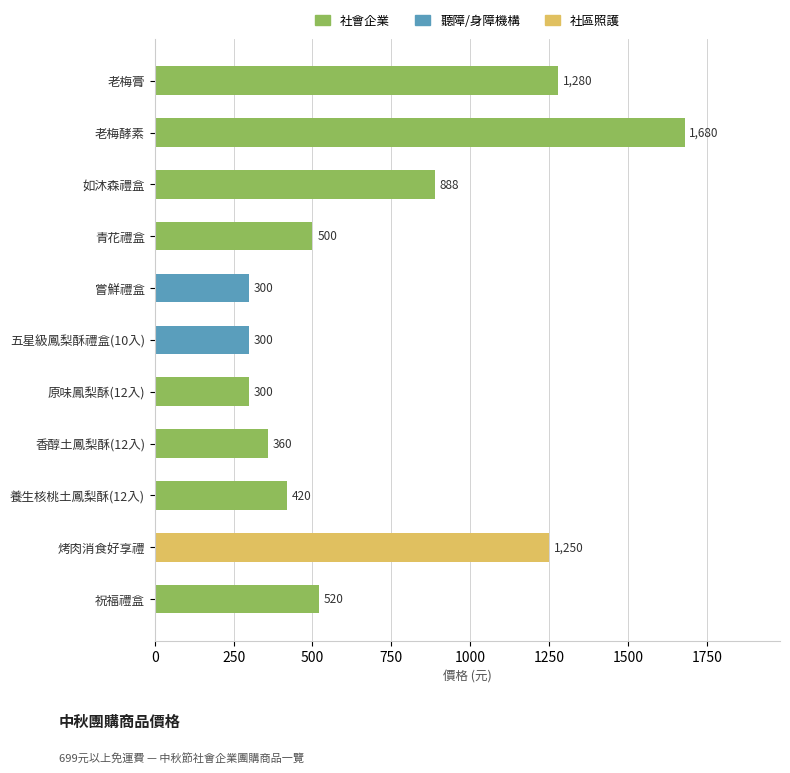

Are the bars horizontal?

Yes